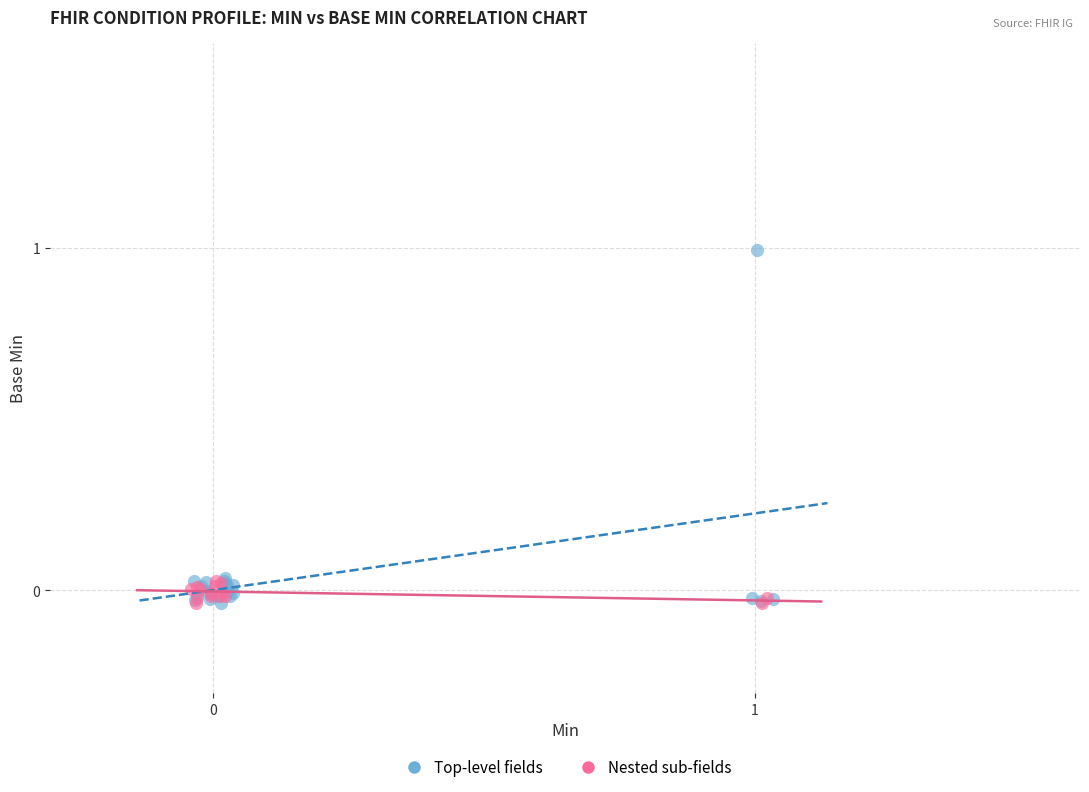

Which series contains the highest Y value?

Top-level fields